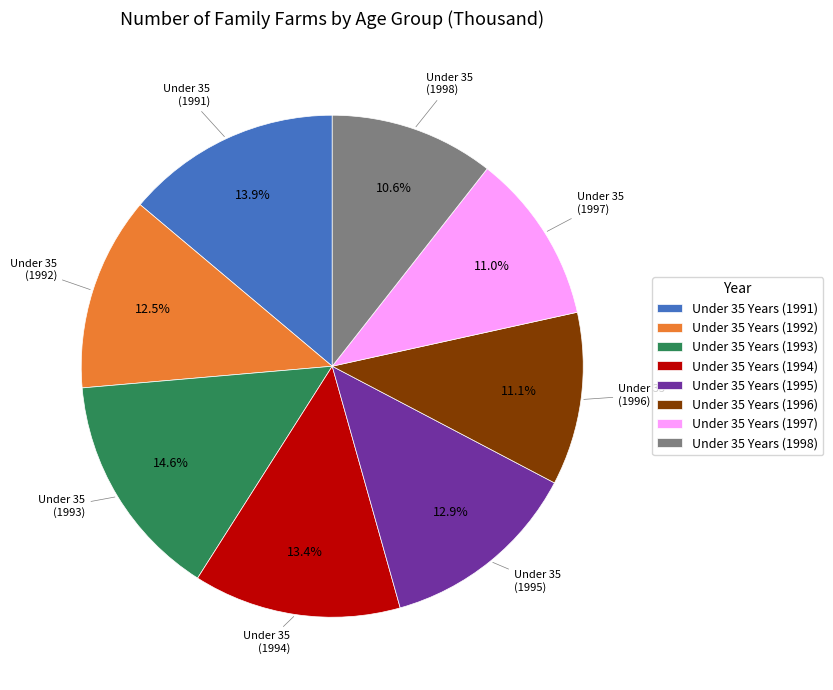

How many slices are in this pie chart?

8